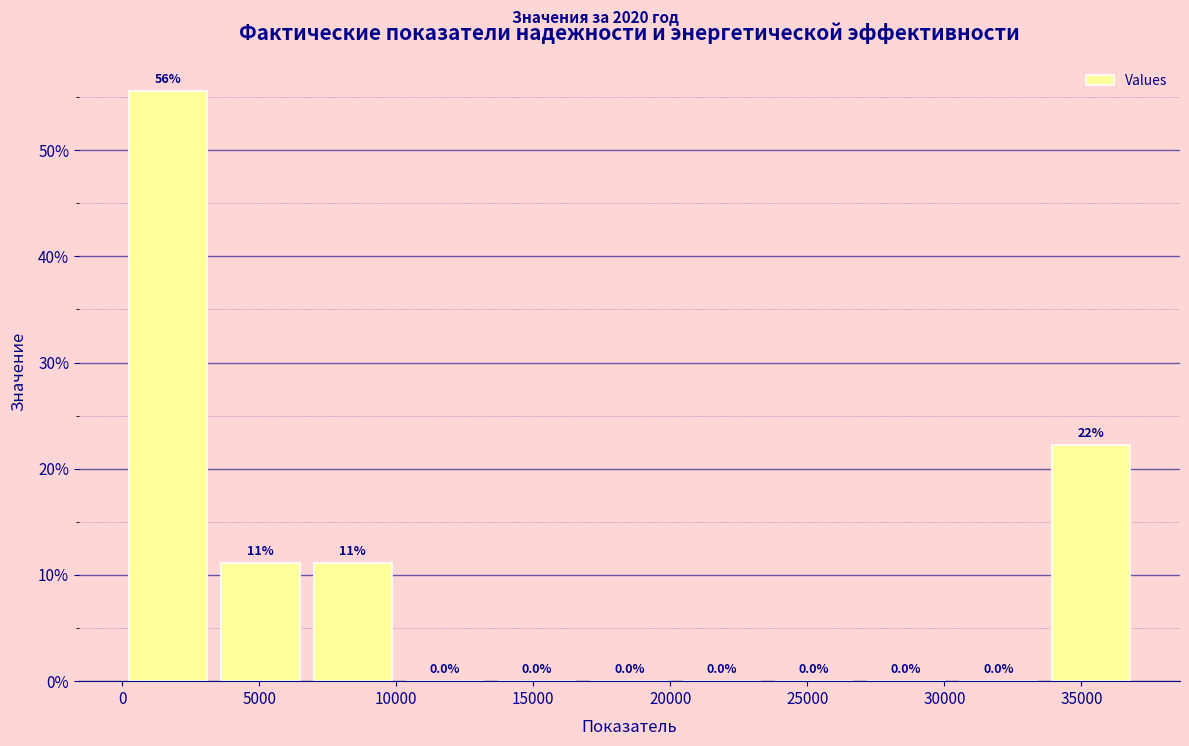

Which range on the x-axis has the tallest bar?

0 to 3500